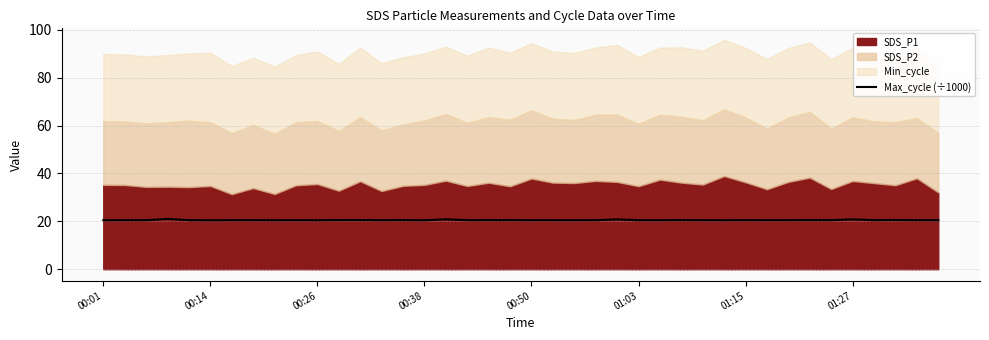

What value does the data have at 9?

20.5